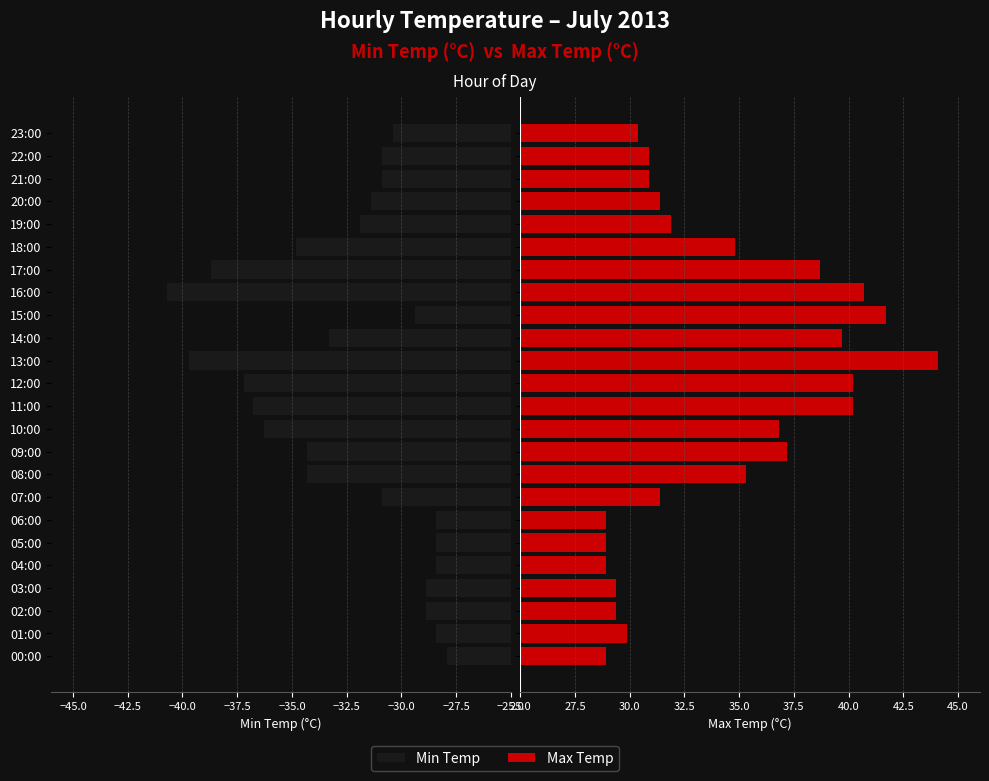

Which series changed the most between 01:00 and 10:00?

Min Temp